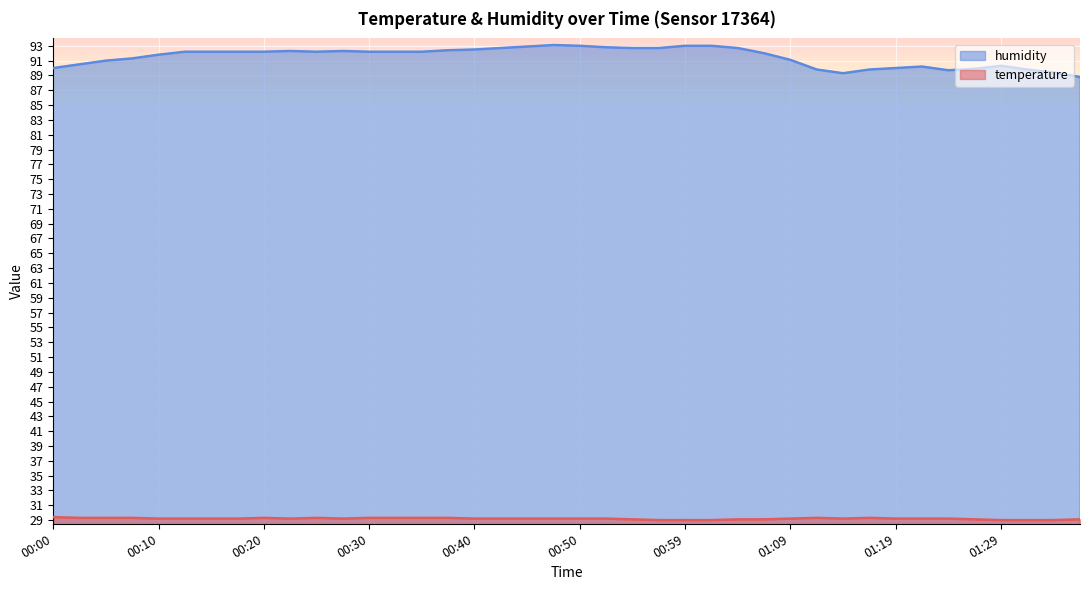

Count the number of categories in the chart.

40